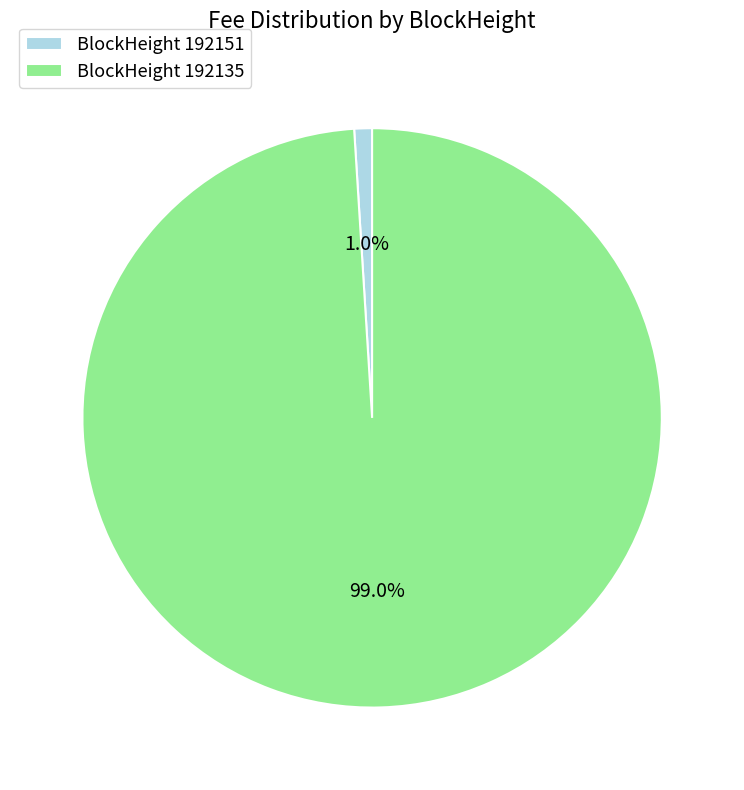

Is the sum of BlockHeight 192135 and BlockHeight 192151 greater than half?

Yes